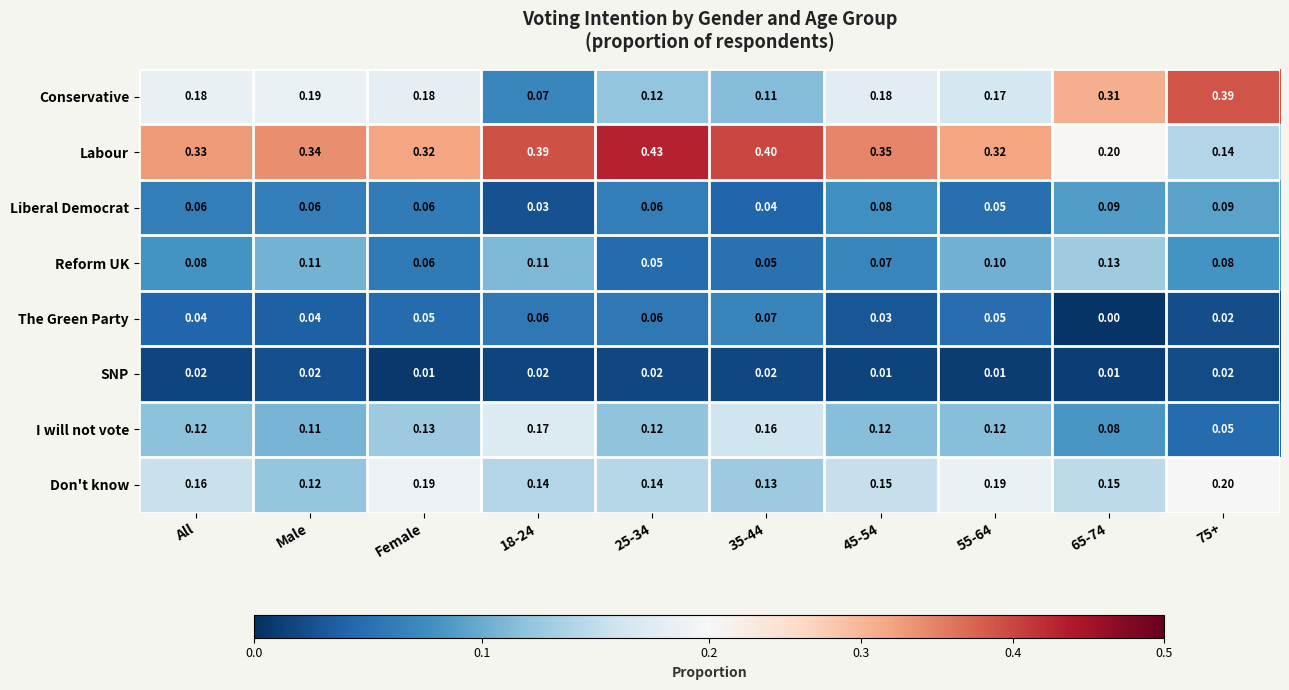

Is the value of Conservative at All greater than the value of SNP at 55-64?

Yes